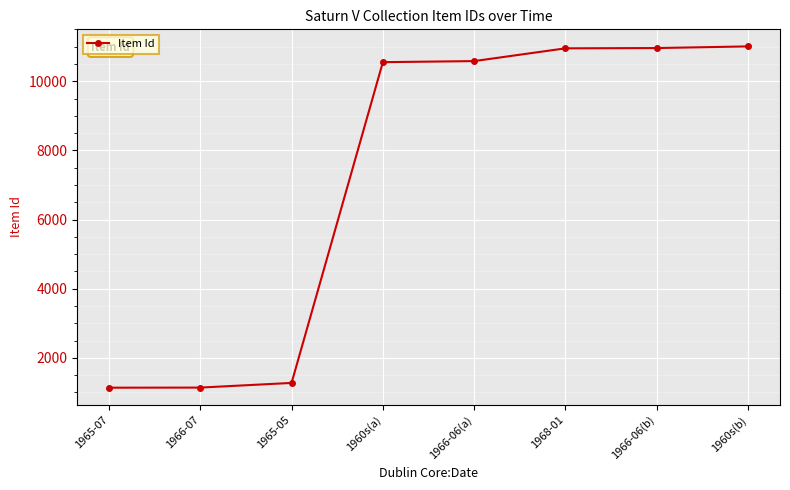

What is the minimum value shown in the chart?

1139